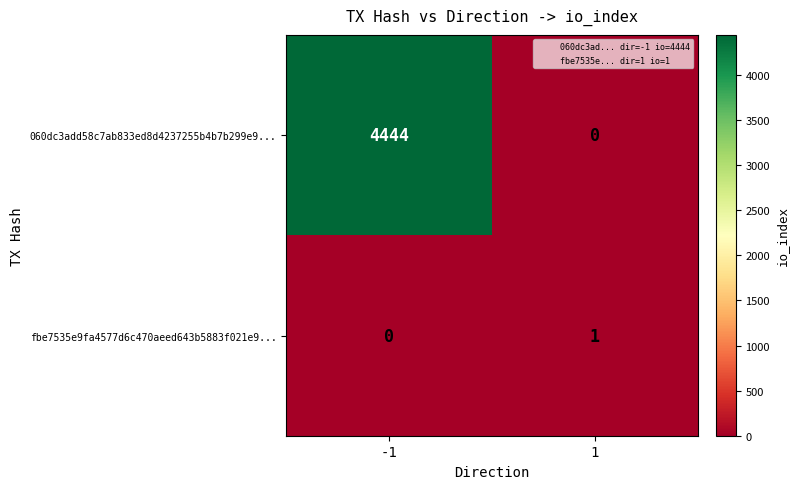

List the series in order of their peak value, lowest first.

fbe7535e9fa4577d6c470aeed643b5883f021e9..., 060dc3add58c7ab833ed8d4237255b4b7b299e9...